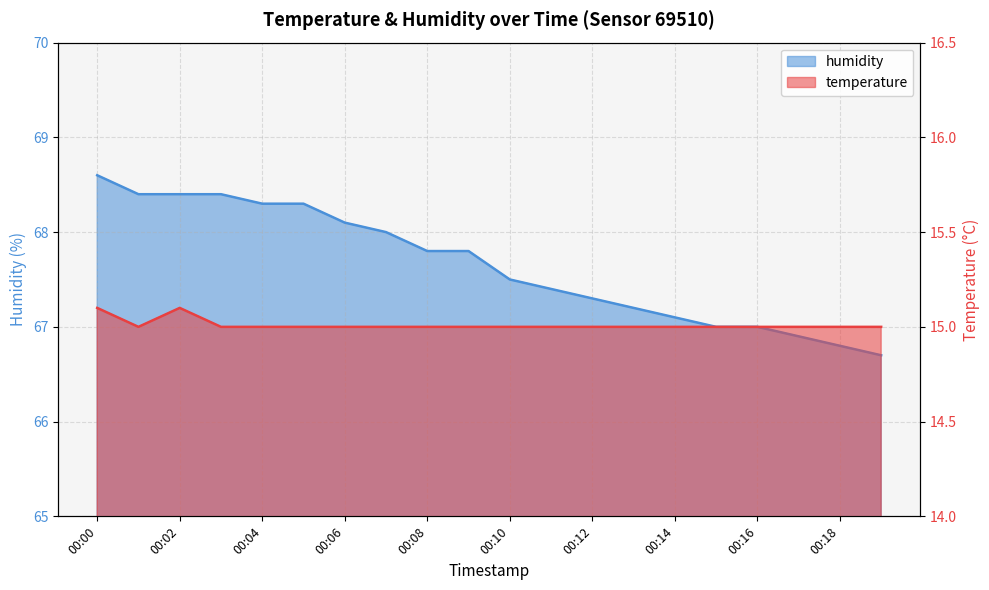

Does the chart have visible grid lines?

Yes